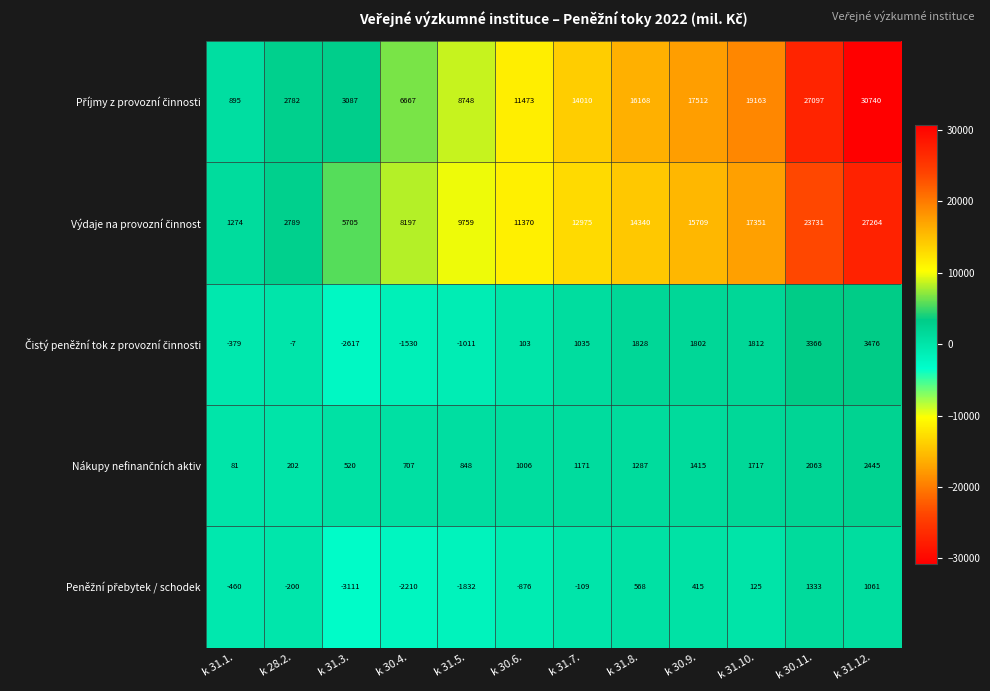

What is the total value across all series at k 31.8.?

34191